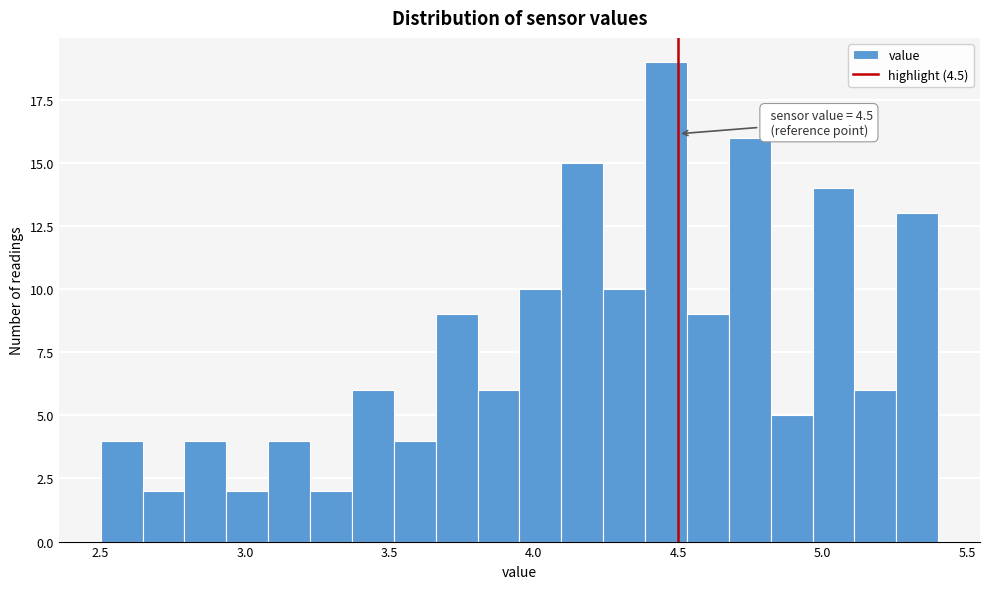

Around what value on the x-axis is the tallest bar? Give the approximate position of its centre, as read against the axis.

4.45